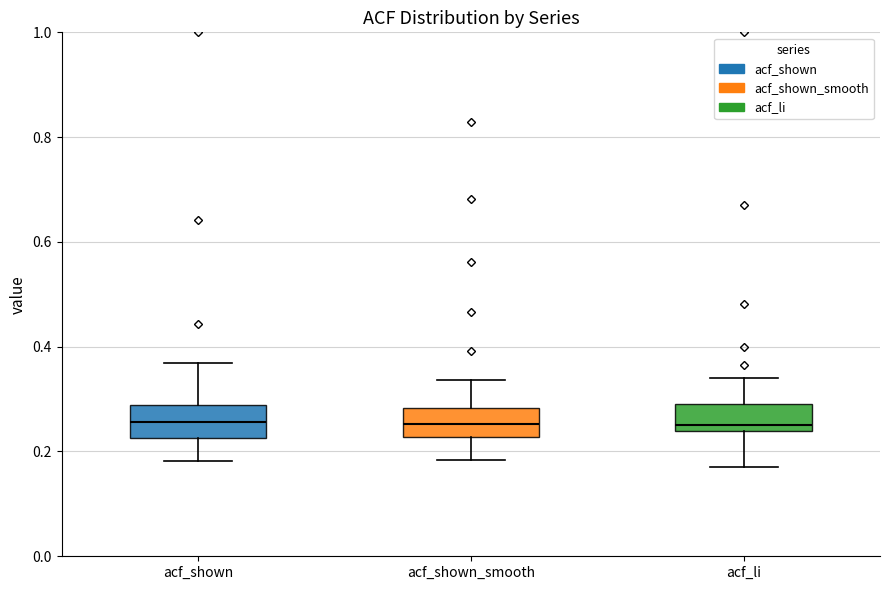

Reading left to right, transcribe this box plot: for each box, give where its median line is, the range the box spans, and where its two whiskers end, as read against the y-axis. The values are not printed on the chart, so give them approximately, as read against the axis.

acf_shown: median 0.26, box 0.22 to 0.28, whiskers 0.18 to 0.36
acf_shown_smooth: median 0.26, box 0.22 to 0.28, whiskers 0.18 to 0.34
acf_li: median 0.26, box 0.24 to 0.28, whiskers 0.18 to 0.34